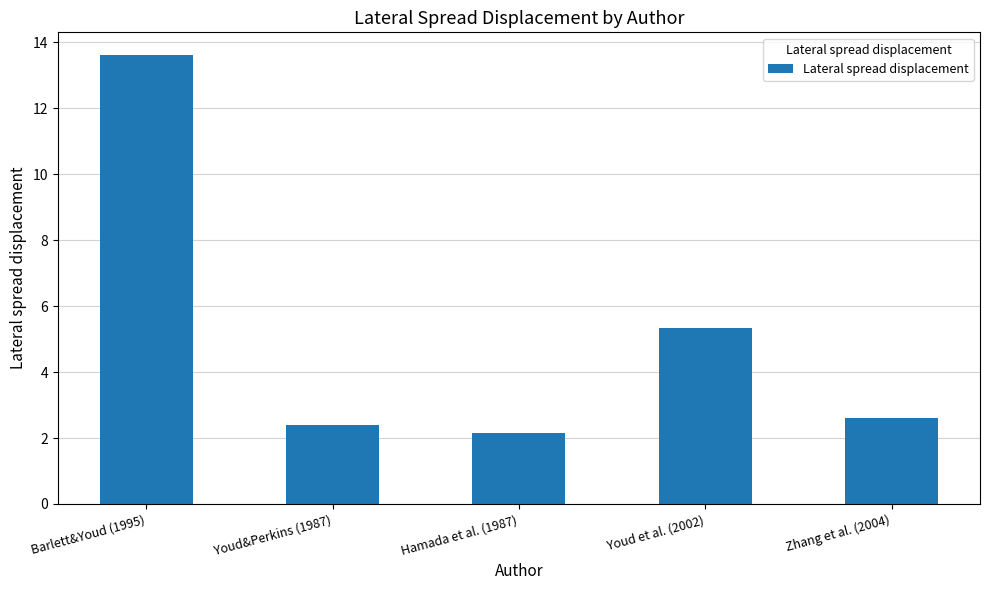

What is the average value?

5.2